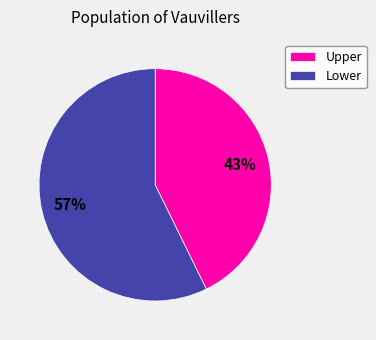

To the nearest percent, what is the combined percentage of Upper and Lower?

100%